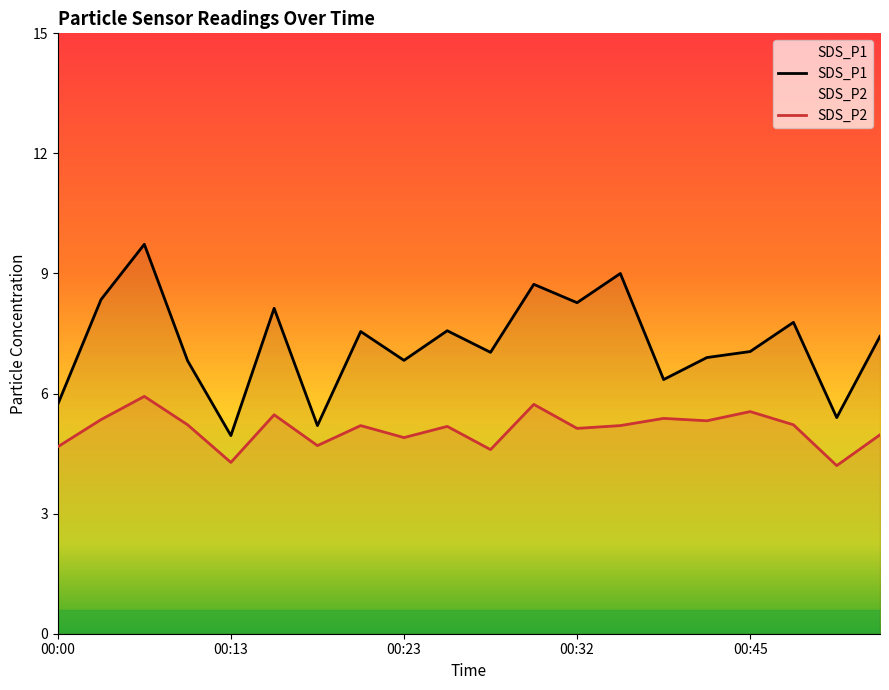

What is the spread (max minus min) of values at 00:52?

2.5